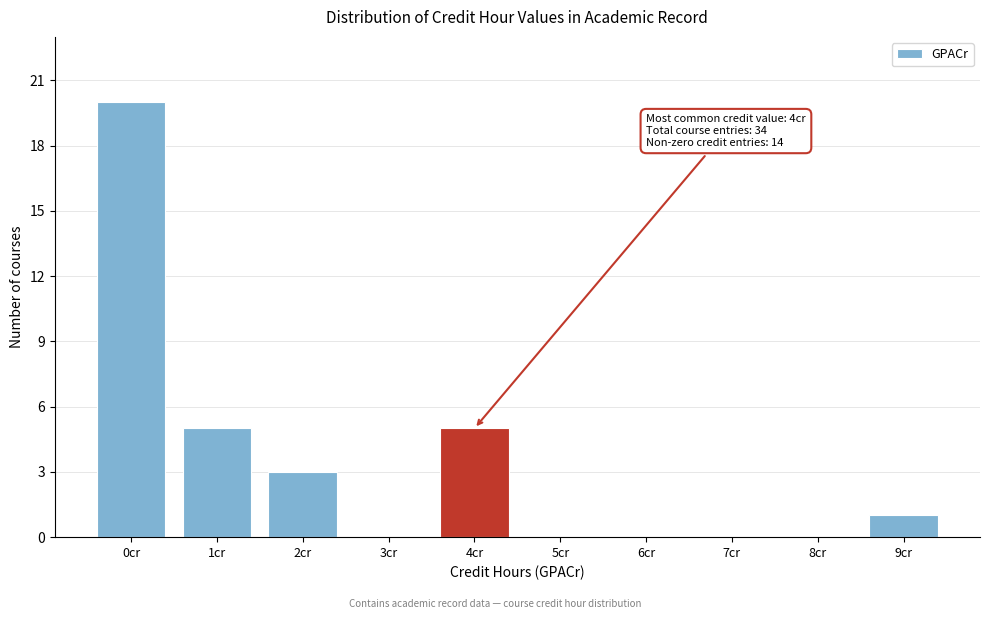

Reading right to left, transcribe all the data shown in this chart.

9cr=1	8cr=0	7cr=0	6cr=0	5cr=0	4cr=5	3cr=0	2cr=3	1cr=5	0cr=20